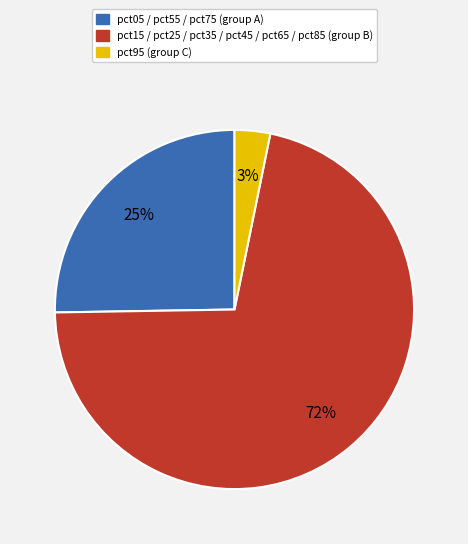

How many segments does this pie chart have?

3